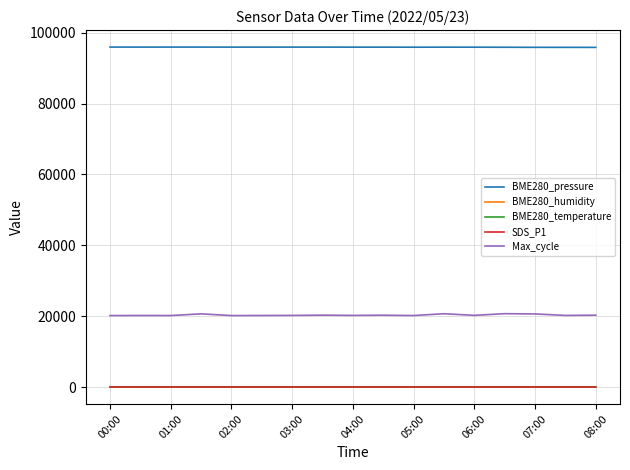

Which series has the largest total across all categories?

BME280_pressure